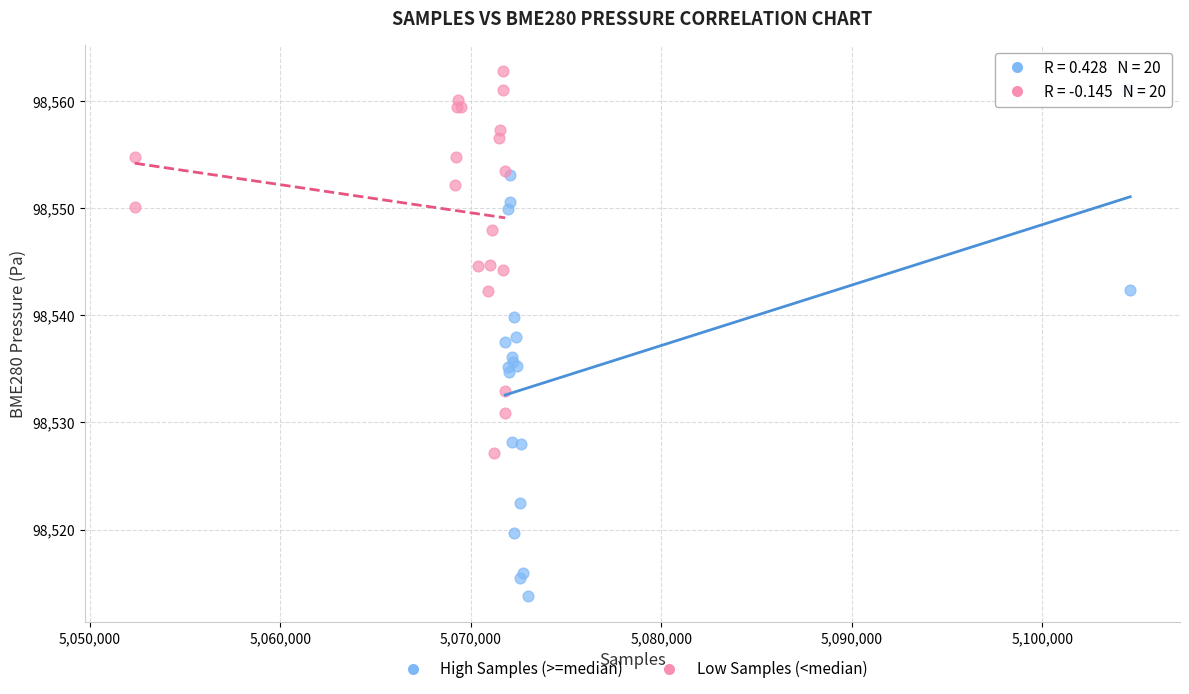

What are all the series names shown in the legend?

High Samples (>=median), Low Samples (<median)